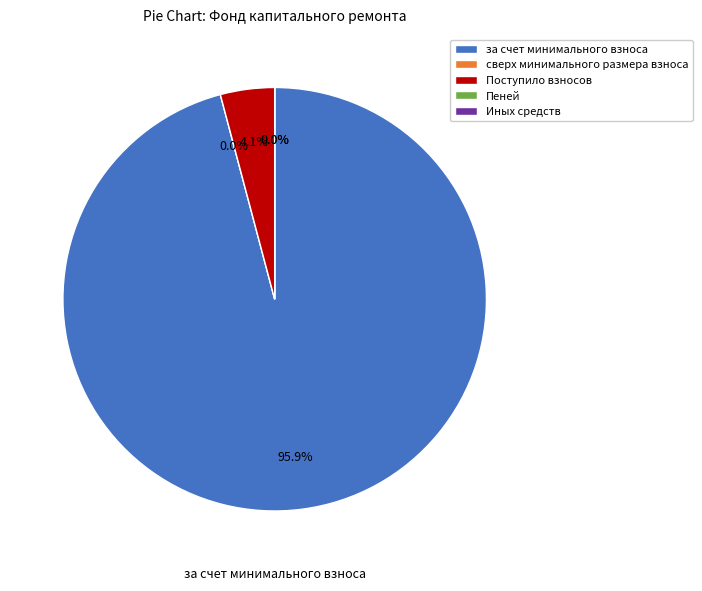

How many segments does this pie chart have?

5